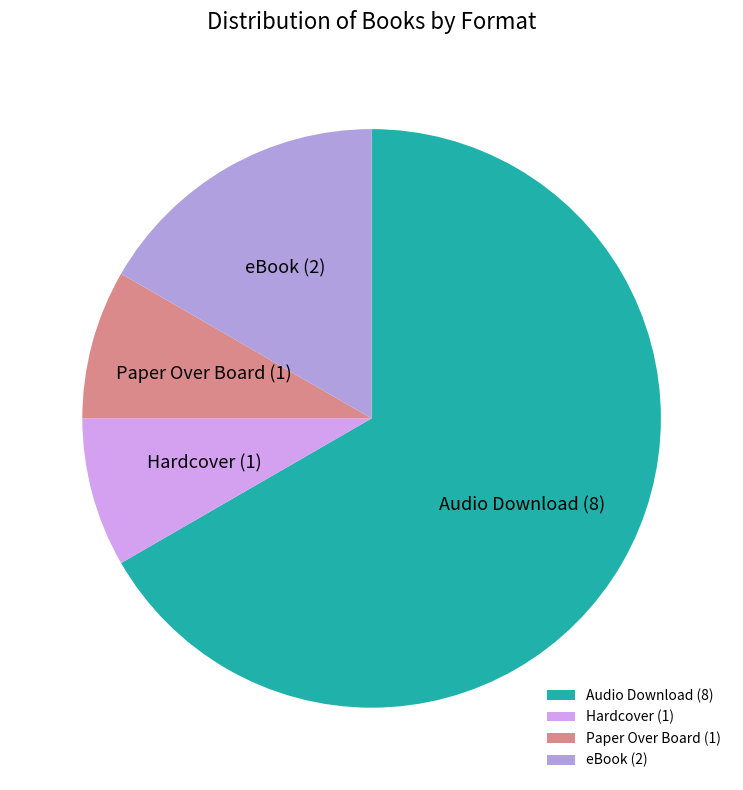

Count the number of slices in the pie.

4